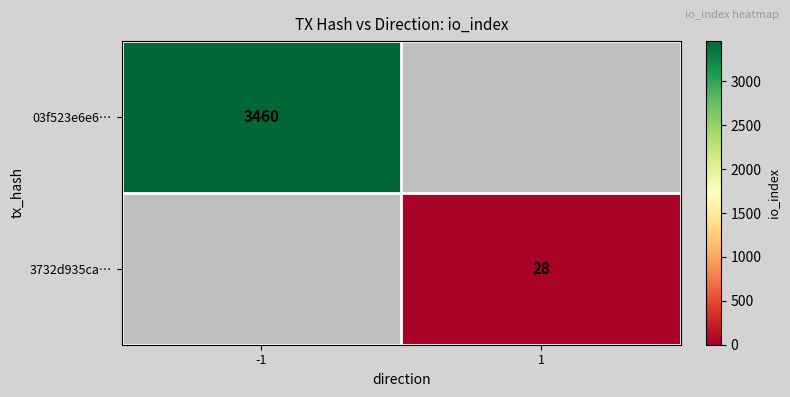

True or false: 3732d935ca… has a value of 28 at 1.

True